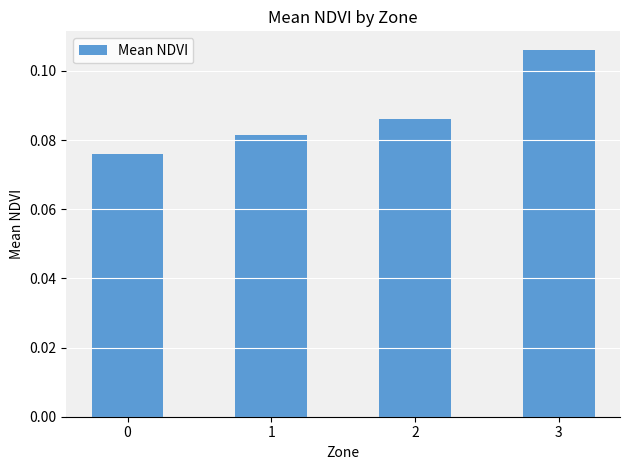

True or false: the data shows 0.0 at 1.

False